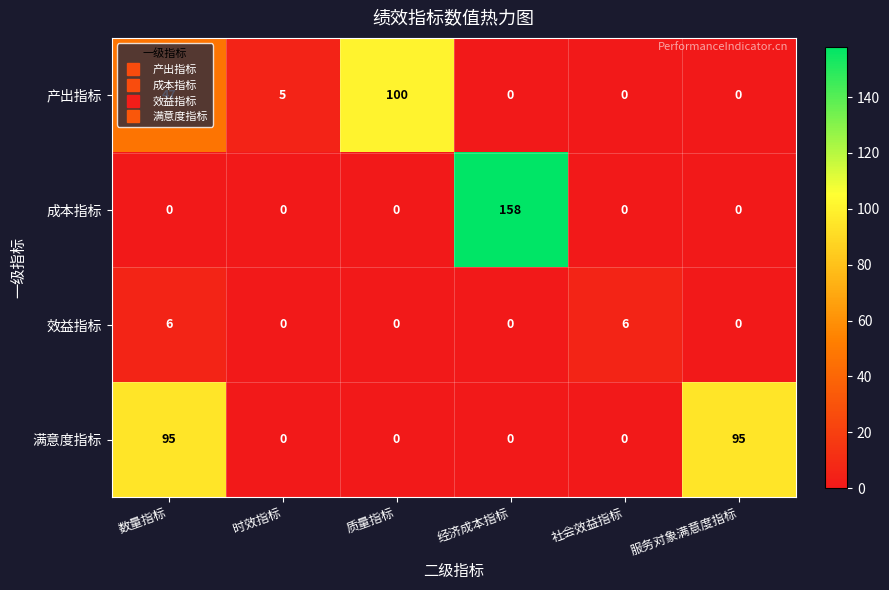

Between 时效指标 and 质量指标, which series saw the biggest shift?

产出指标